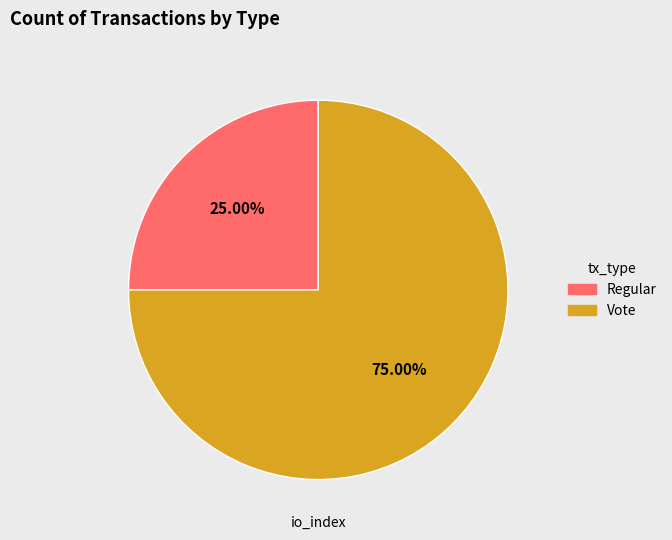

Does Regular account for over 50% of the chart?

No